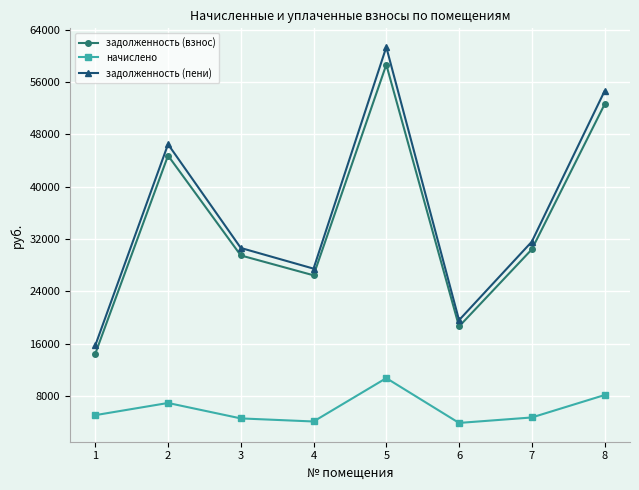

True or false: начислено and задолженность (пени) intersect in this chart.

False